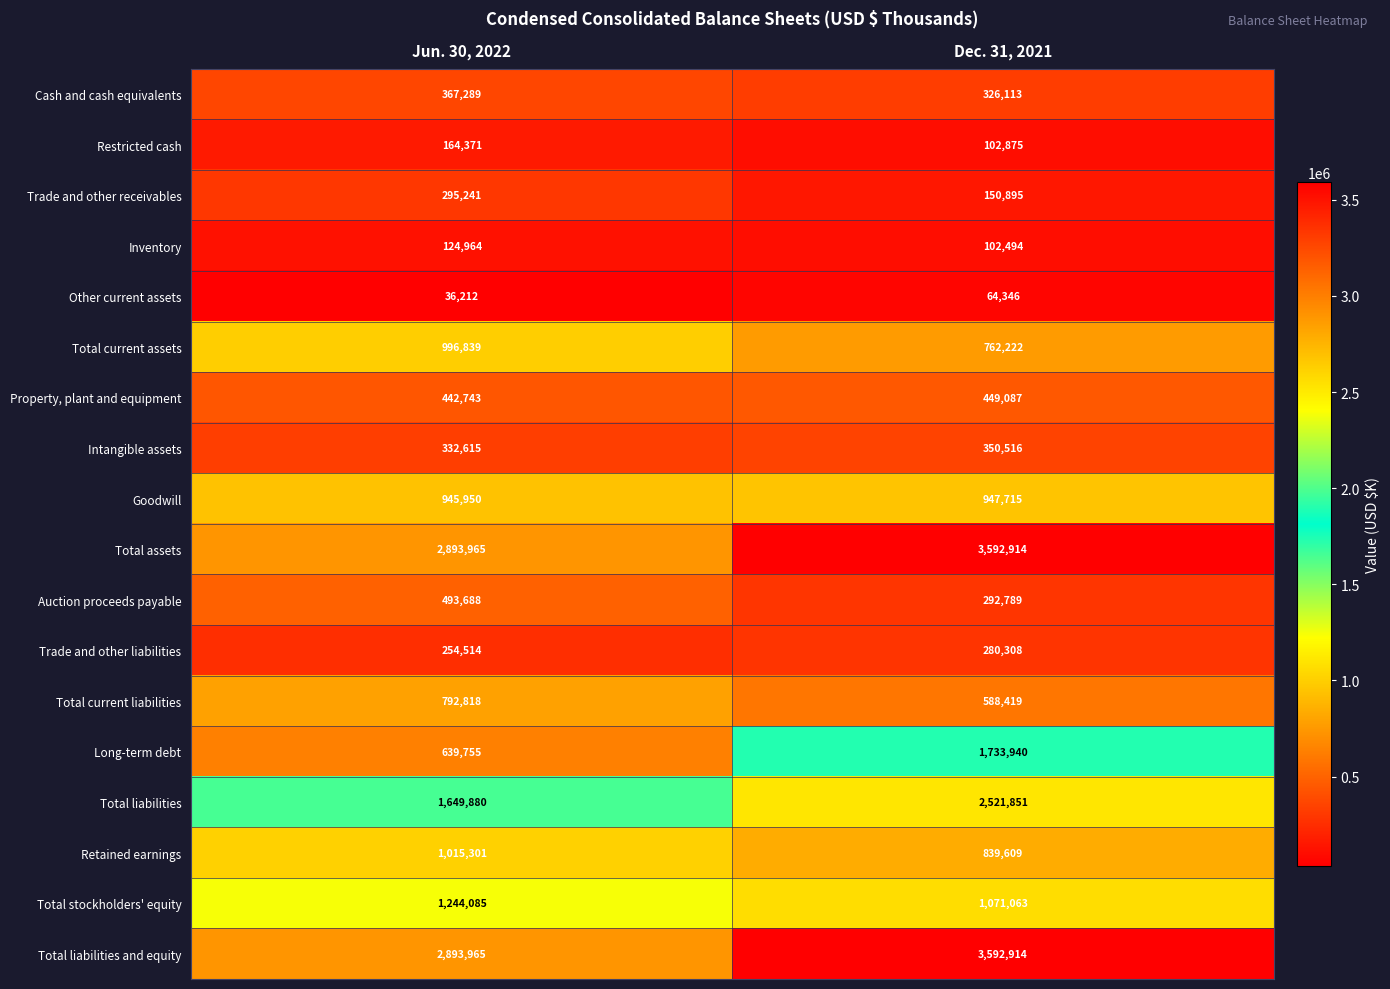

At which category is the sum across all series the highest?

Dec. 31, 2021